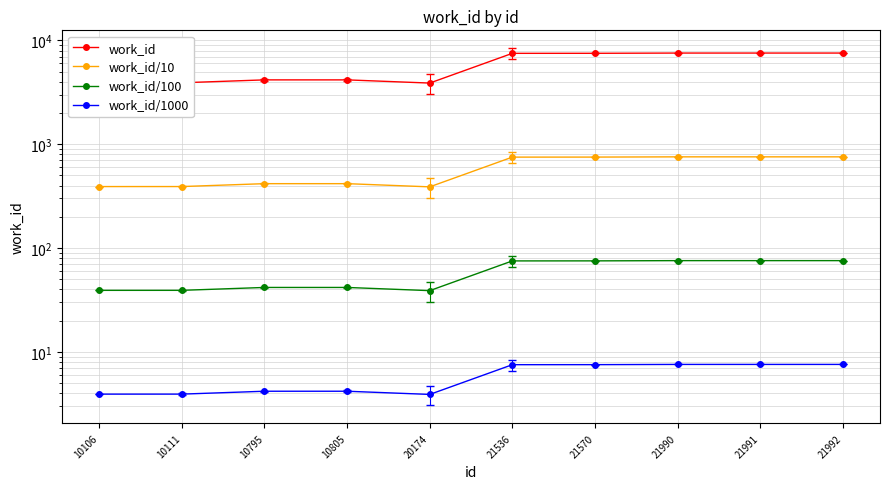

At which category is the sum across all series the highest?

21991